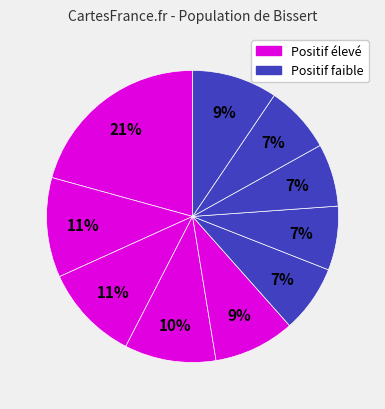

How many segments does this pie chart have?

10